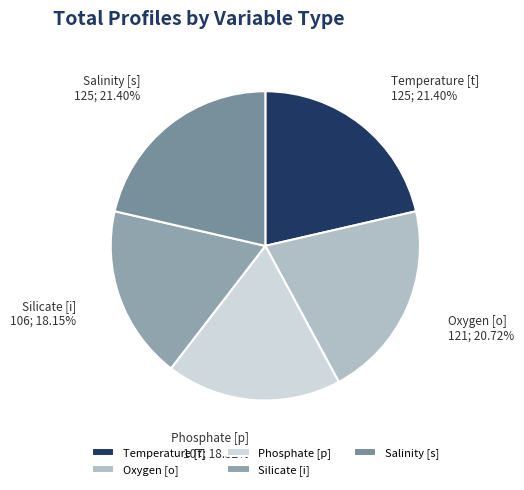

Does any single category account for the majority?

No